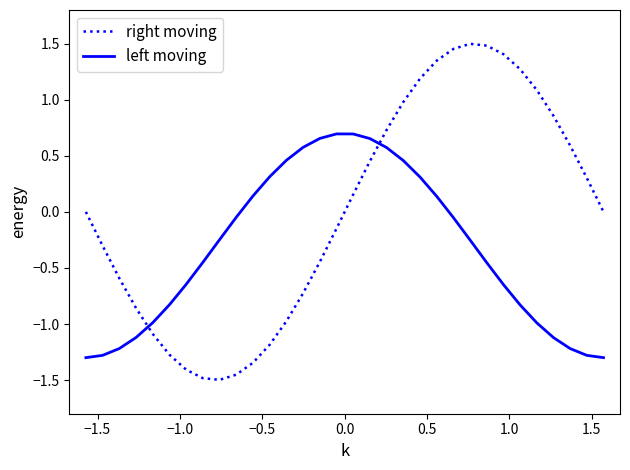

How many interior local peaks does the left moving series have?

1